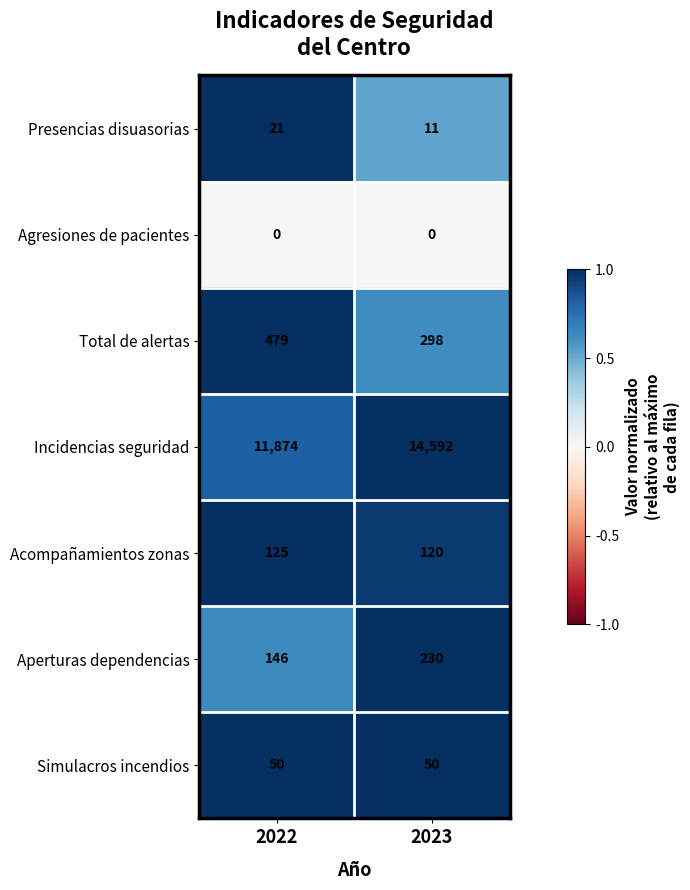

Reading left to right, what are all the values shown in this chart?

Presencias disuasorias: 21	11
Agresiones de pacientes: 0	0
Total de alertas: 479	298
Incidencias seguridad: 11874	14592
Acompañamientos zonas: 125	120
Aperturas dependencias: 146	230
Simulacros incendios: 50	50